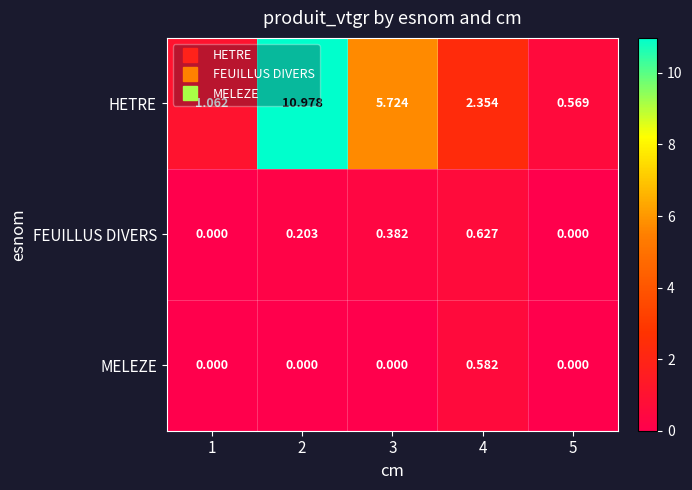

Is the value of FEUILLUS DIVERS at 3 greater than the value of MELEZE at 5?

Yes